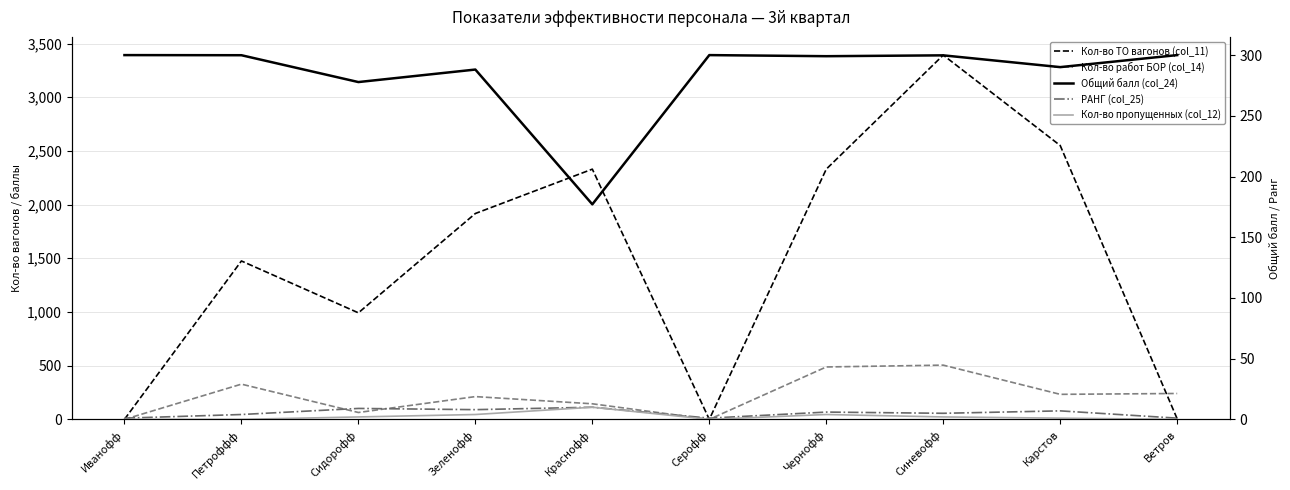

Reading right to left, list all the values displayed in this chart.

Кол-во ТО вагонов (col_11): Ветров=5.0	Карстов=2550.0	Синевофф=3392.0	Чернофф=2330.0	Серофф=0.0	Краснофф=2330.0	Зеленофф=1917.0	Сидорофф=992.0	Петроффф=1475.0	Иванофф=0.0
Кол-во работ БОР (col_14): Ветров=241.0	Карстов=233.0	Синевофф=505.0	Чернофф=488.0	Серофф=0.0	Краснофф=145.0	Зеленофф=212.0	Сидорофф=64.0	Петроффф=328.0	Иванофф=0.0
Общий балл (col_24): Ветров=300.0	Карстов=290.1	Синевофф=299.8	Чернофф=299.1	Серофф=300.0	Краснофф=177.1	Зеленофф=288.1	Сидорофф=277.8	Петроффф=299.9	Иванофф=300.0
РАНГ (col_25): Ветров=1.0	Карстов=7.0	Синевофф=5.0	Чернофф=6.0	Серофф=1.0	Краснофф=10.0	Зеленофф=8.0	Сидорофф=9.0	Петроффф=4.0	Иванофф=1.0
Кол-во пропущенных (col_12): Ветров=0.0	Карстов=1.0	Синевофф=2.0	Чернофф=4.0	Серофф=0.0	Краснофф=10.0	Зеленофф=4.0	Сидорофф=2.0	Петроффф=0.0	Иванофф=0.0